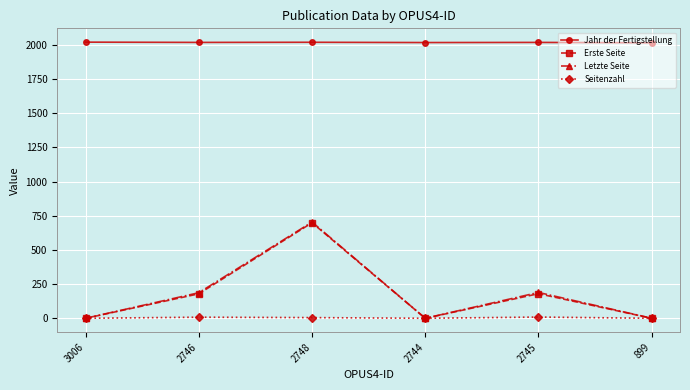

Which category has the highest value in the Erste Seite series?

2748